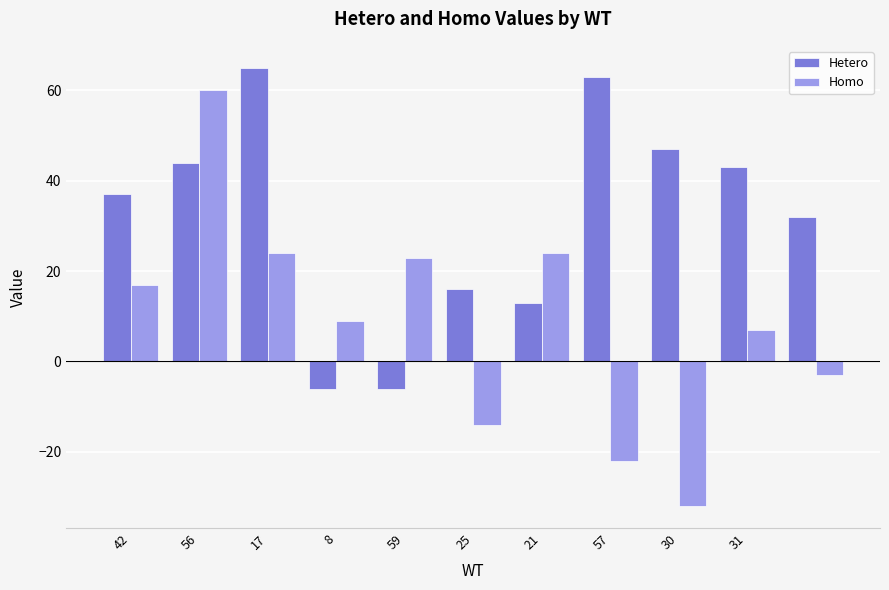

Which series has the largest range (max minus min)?

Homo